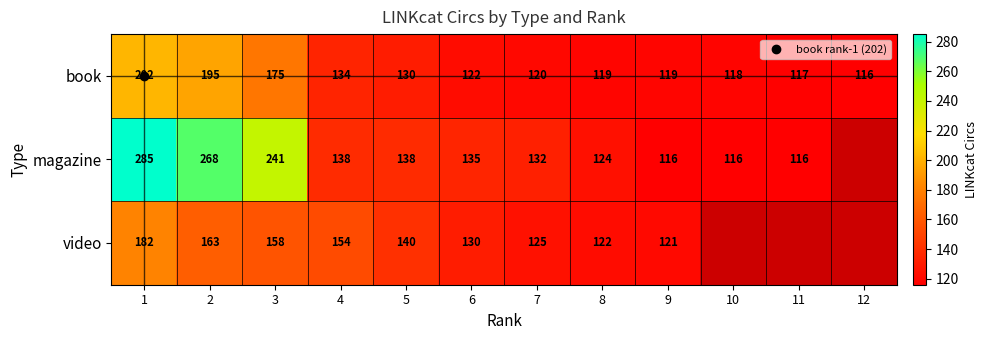

The value of magazine at 1 is 285.0. True or false?

True